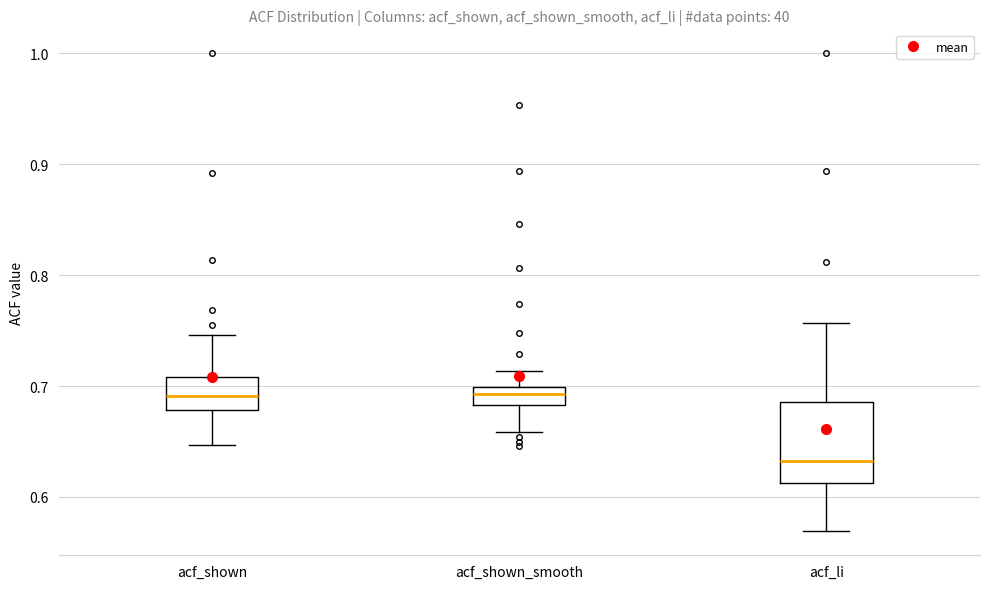

Reading left to right, read every box against the y-axis: the position of its median line, the range the box covers, and the ends of its whiskers. The values are not printed on the chart, so give them approximately, as read against the axis.

acf_shown: median 0.69, box 0.68 to 0.71, whiskers 0.65 to 0.75
acf_shown_smooth: median 0.69, box 0.68 to 0.70, whiskers 0.66 to 0.71
acf_li: median 0.63, box 0.61 to 0.69, whiskers 0.57 to 0.76